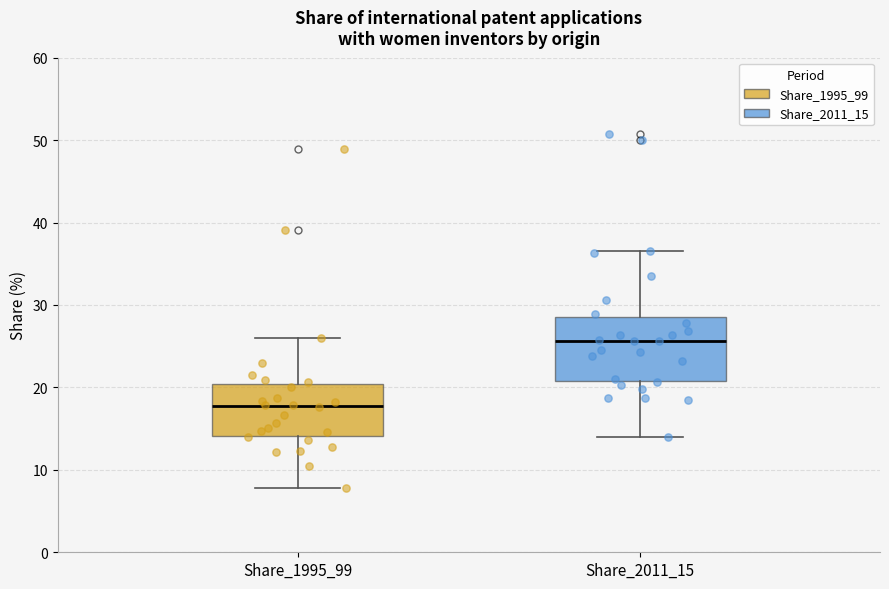

Which box is the tallest, from its lower edge to its upper edge?

Share_2011_15